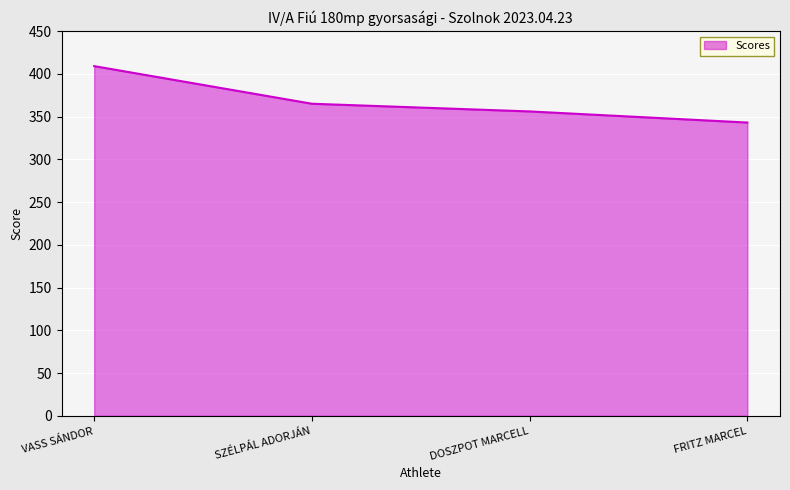

Count the number of categories in the chart.

4